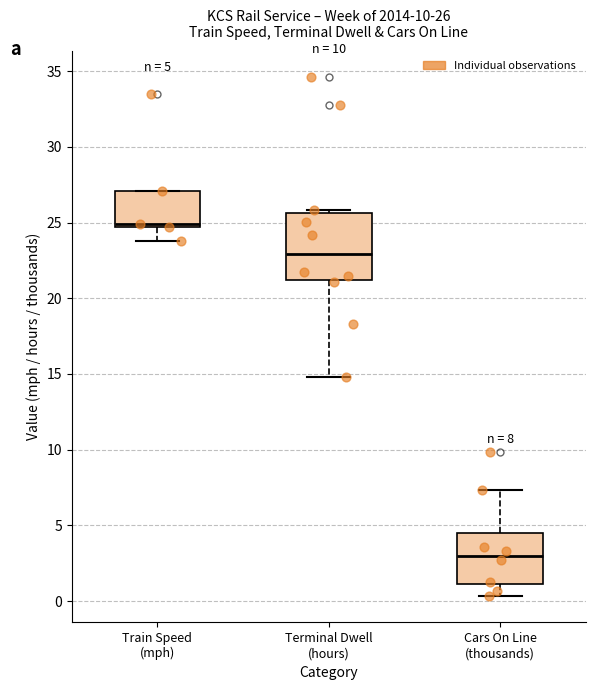

Which box's median line is the lowest?

Cars On Line (thousands)